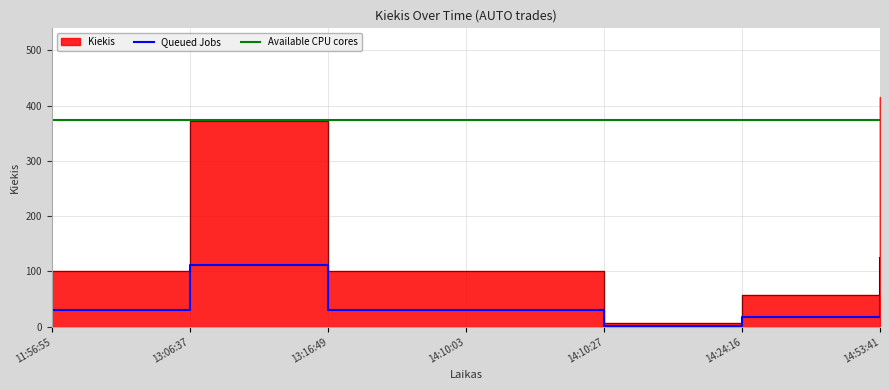

True or false: Queued Jobs has a value of 124.5 at 14:53:41.

True